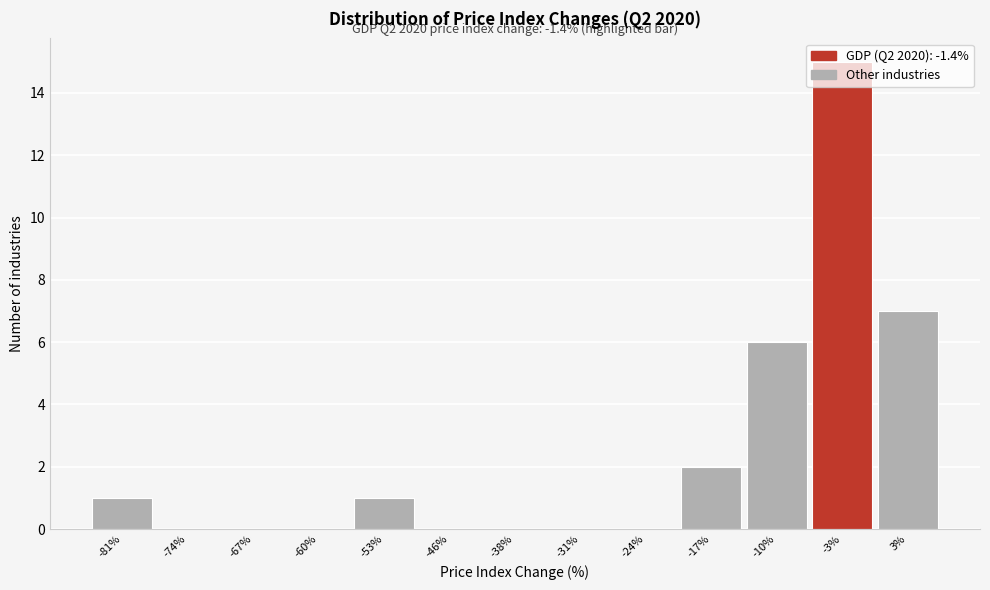

What is the change in value from -3% to 3%?

-8